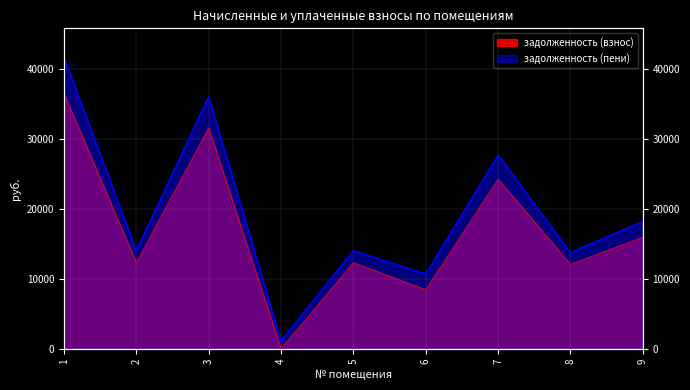

At which label does задолженность (пени) reach its peak?

1